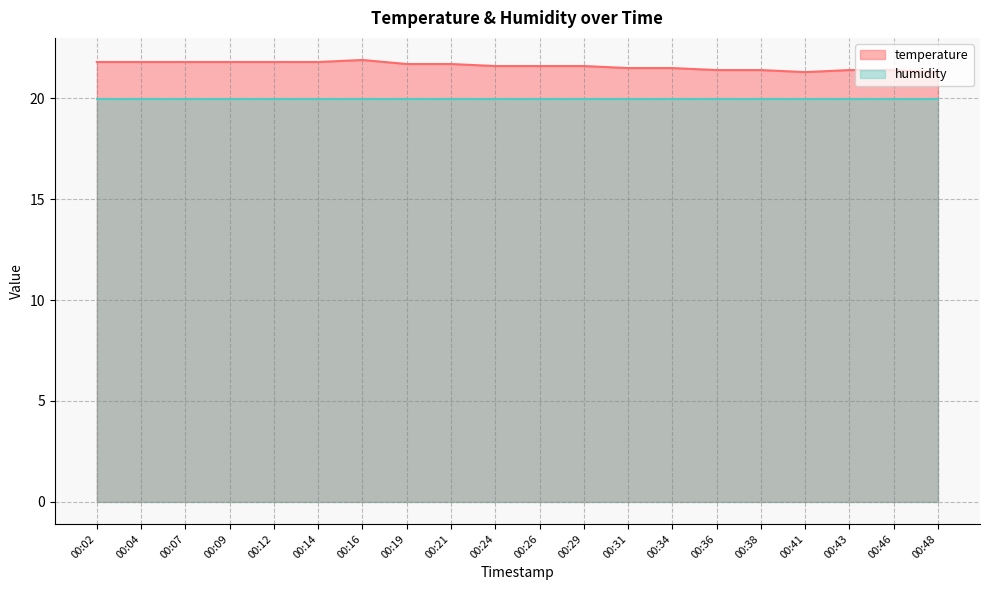

Reading right to left, transcribe all the data shown in this chart.

00:48=21.3	00:46=21.4	00:43=21.4	00:41=21.3	00:38=21.4	00:36=21.4	00:34=21.5	00:31=21.5	00:29=21.6	00:26=21.6	00:24=21.6	00:21=21.7	00:19=21.7	00:16=21.9	00:14=21.8	00:12=21.8	00:09=21.8	00:07=21.8	00:04=21.8	00:02=21.8